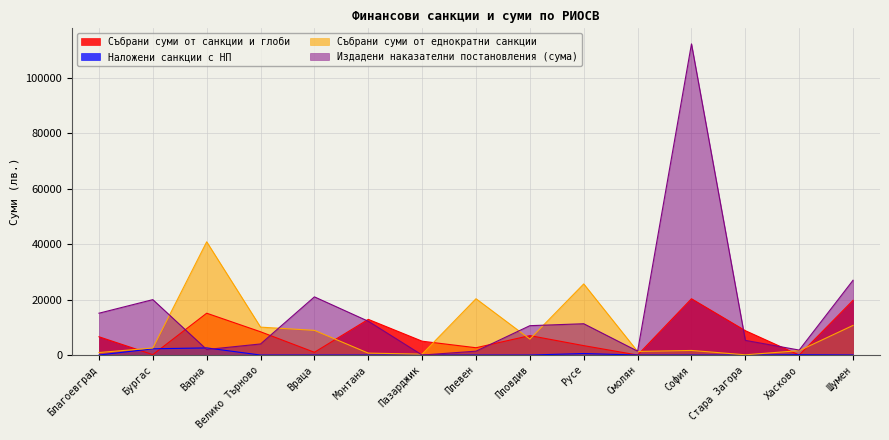

The value of single_current at София is 2687.1. True or false?

False